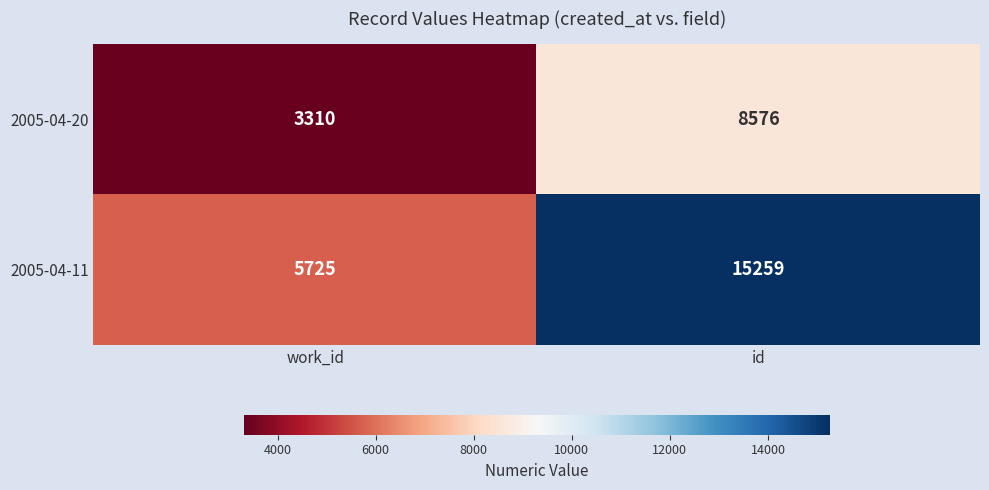

What is the smallest value displayed?

3310